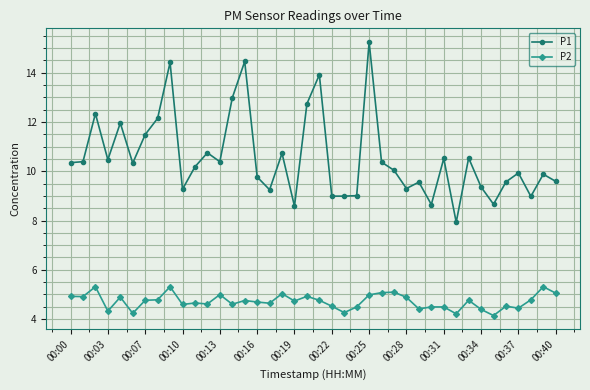

How many lines are shown in the chart?

2